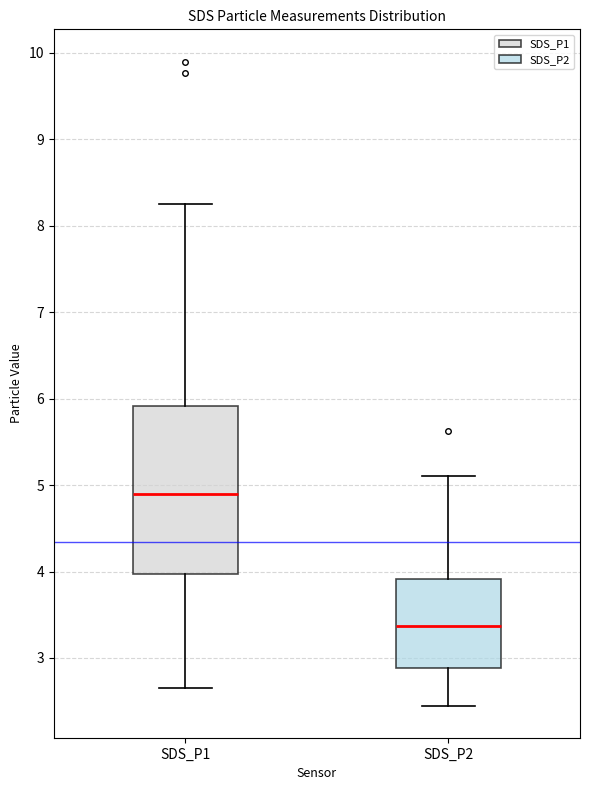

Which box is the tallest, from its lower edge to its upper edge?

SDS_P1